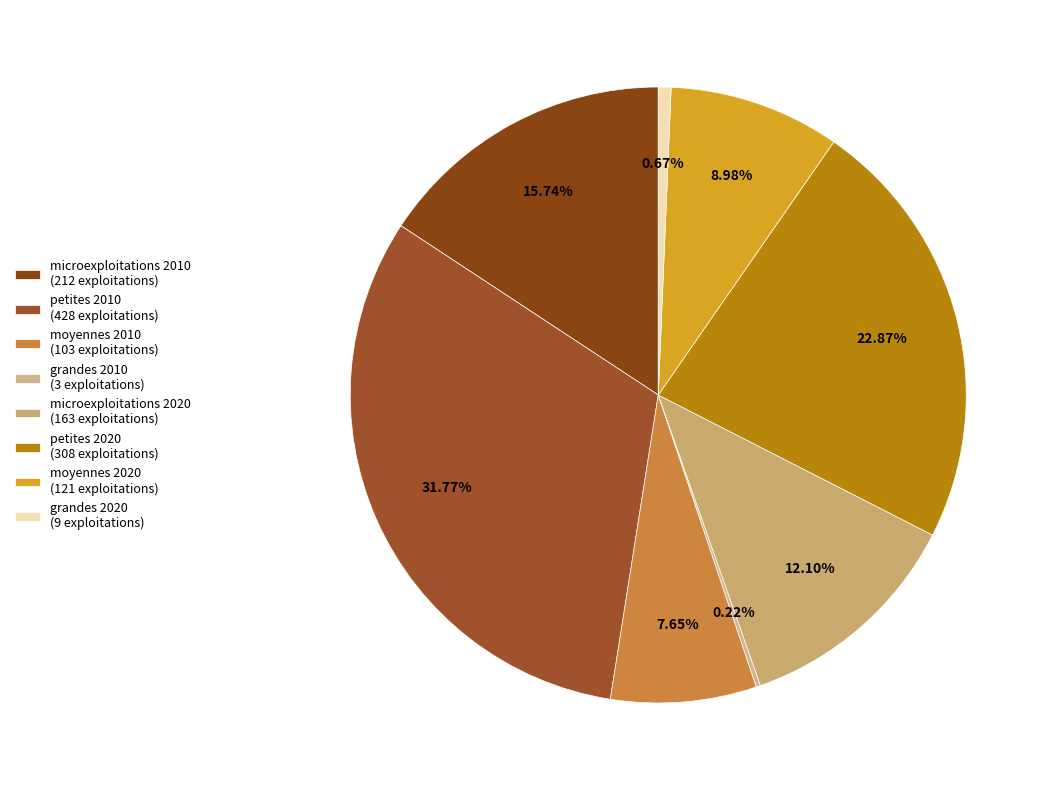

How many segments does this pie chart have?

8